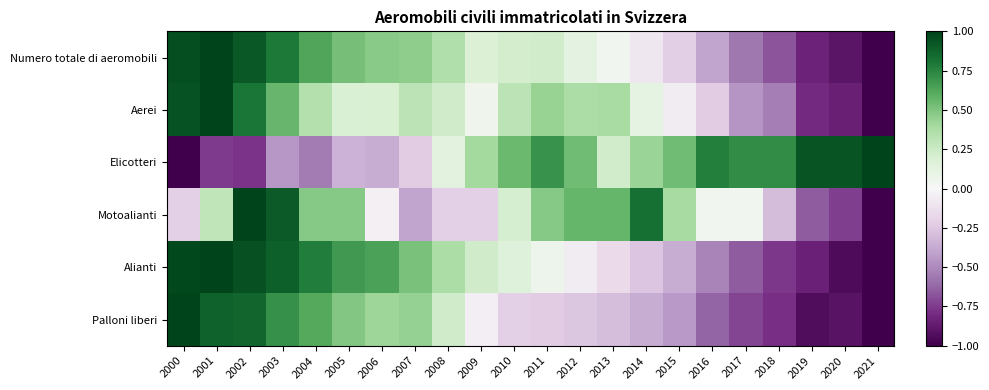

Reading left to right, what are all the values shown in this chart?

Numero totale di aeromobili: 2000=1.0	2001=1.0	2002=0.9	2003=0.8	2004=0.6	2005=0.5	2006=0.5	2007=0.5	2008=0.4	2009=0.2	2010=0.2	2011=0.2	2012=0.1	2013=0.0	2014=-0.1	2015=-0.2	2016=-0.4	2017=-0.6	2018=-0.7	2019=-0.8	2020=-0.9	2021=-1.0
Aerei: 2000=0.9	2001=1.0	2002=0.8	2003=0.6	2004=0.3	2005=0.2	2006=0.2	2007=0.3	2008=0.2	2009=0.0	2010=0.3	2011=0.4	2012=0.4	2013=0.4	2014=0.1	2015=-0.1	2016=-0.2	2017=-0.5	2018=-0.5	2019=-0.8	2020=-0.8	2021=-1.0
Elicotteri: 2000=-1.0	2001=-0.7	2002=-0.8	2003=-0.4	2004=-0.6	2005=-0.3	2006=-0.4	2007=-0.2	2008=0.1	2009=0.4	2010=0.6	2011=0.7	2012=0.5	2013=0.2	2014=0.4	2015=0.5	2016=0.8	2017=0.7	2018=0.7	2019=0.9	2020=0.9	2021=1.0
Motoalianti: 2000=-0.2	2001=0.3	2002=1.0	2003=0.9	2004=0.5	2005=0.5	2006=-0.0	2007=-0.4	2008=-0.2	2009=-0.2	2010=0.2	2011=0.5	2012=0.6	2013=0.6	2014=0.8	2015=0.4	2016=0.0	2017=0.0	2018=-0.3	2019=-0.7	2020=-0.7	2021=-1.0
Alianti: 2000=1.0	2001=1.0	2002=1.0	2003=0.9	2004=0.8	2005=0.7	2006=0.6	2007=0.5	2008=0.4	2009=0.2	2010=0.2	2011=0.1	2012=-0.1	2013=-0.2	2014=-0.3	2015=-0.4	2016=-0.5	2017=-0.7	2018=-0.8	2019=-0.8	2020=-0.9	2021=-1.0
Palloni liberi: 2000=1.0	2001=0.9	2002=0.9	2003=0.7	2004=0.6	2005=0.5	2006=0.4	2007=0.4	2008=0.2	2009=-0.1	2010=-0.2	2011=-0.2	2012=-0.3	2013=-0.3	2014=-0.4	2015=-0.4	2016=-0.6	2017=-0.7	2018=-0.8	2019=-0.9	2020=-0.9	2021=-1.0